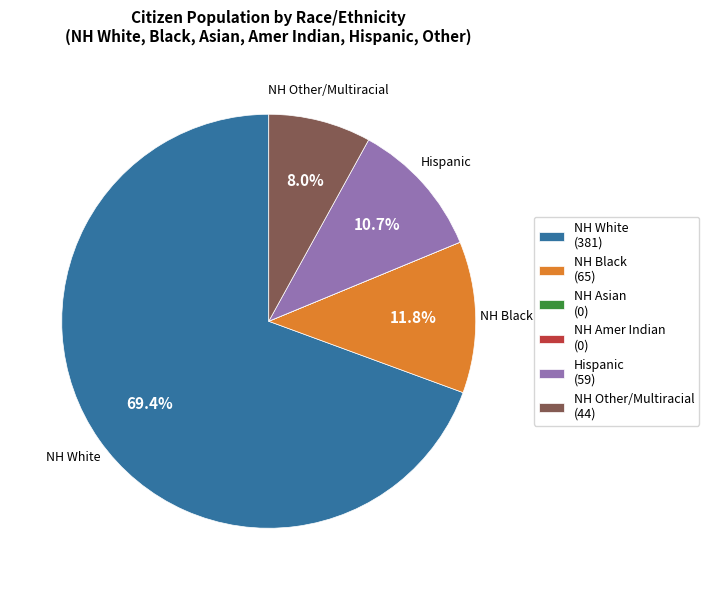

Which slice is the largest?

NH White (381)